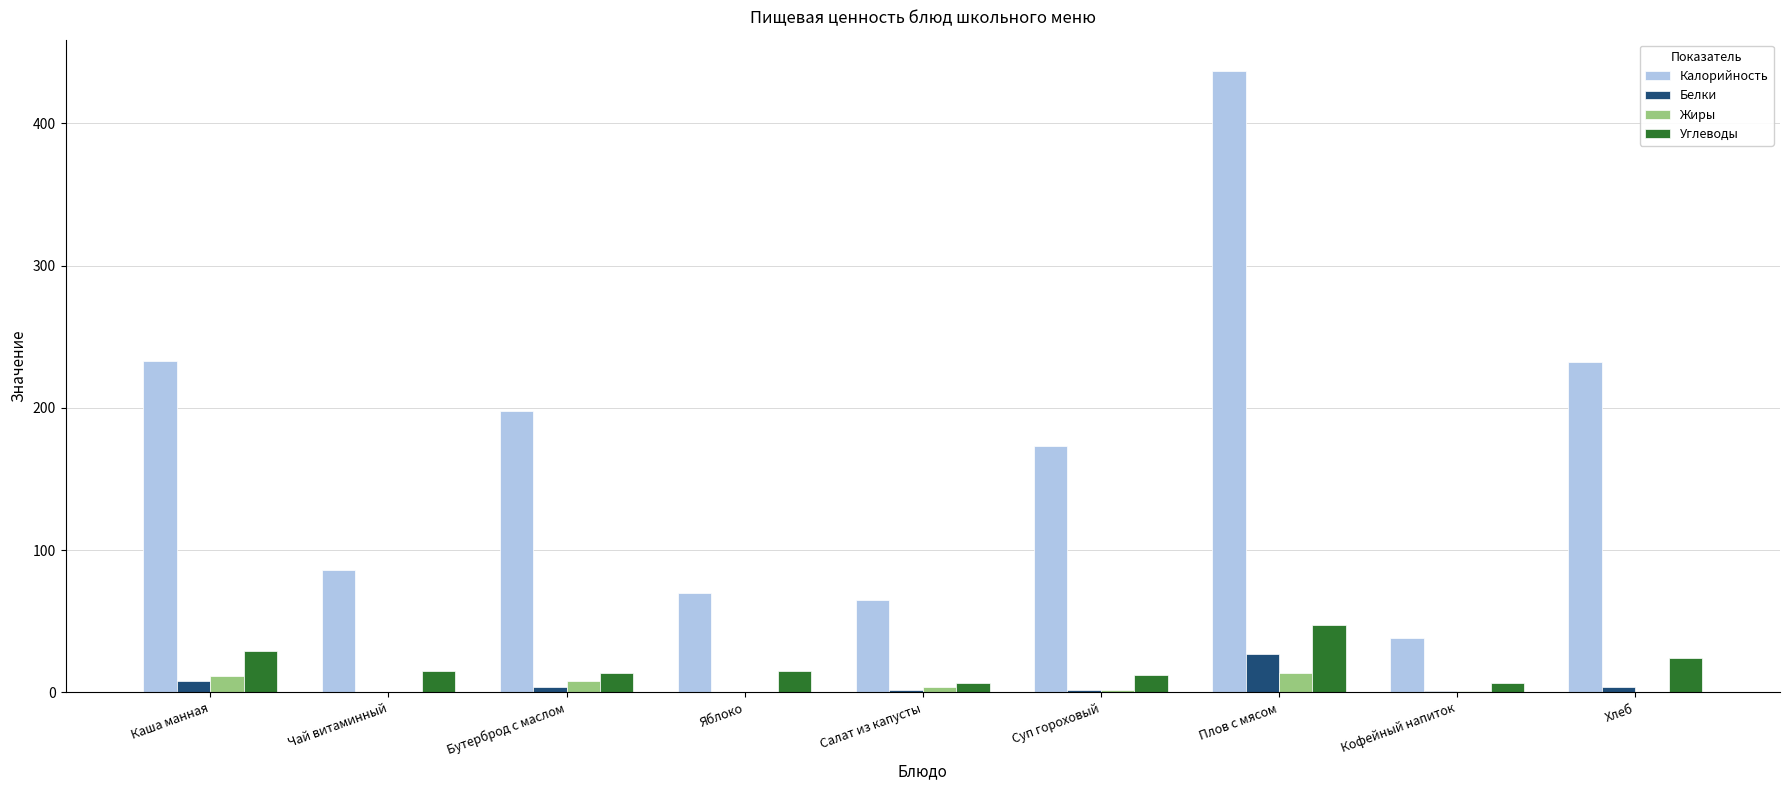

Between Яблоко and Хлеб, which series saw the biggest shift?

Калорийность